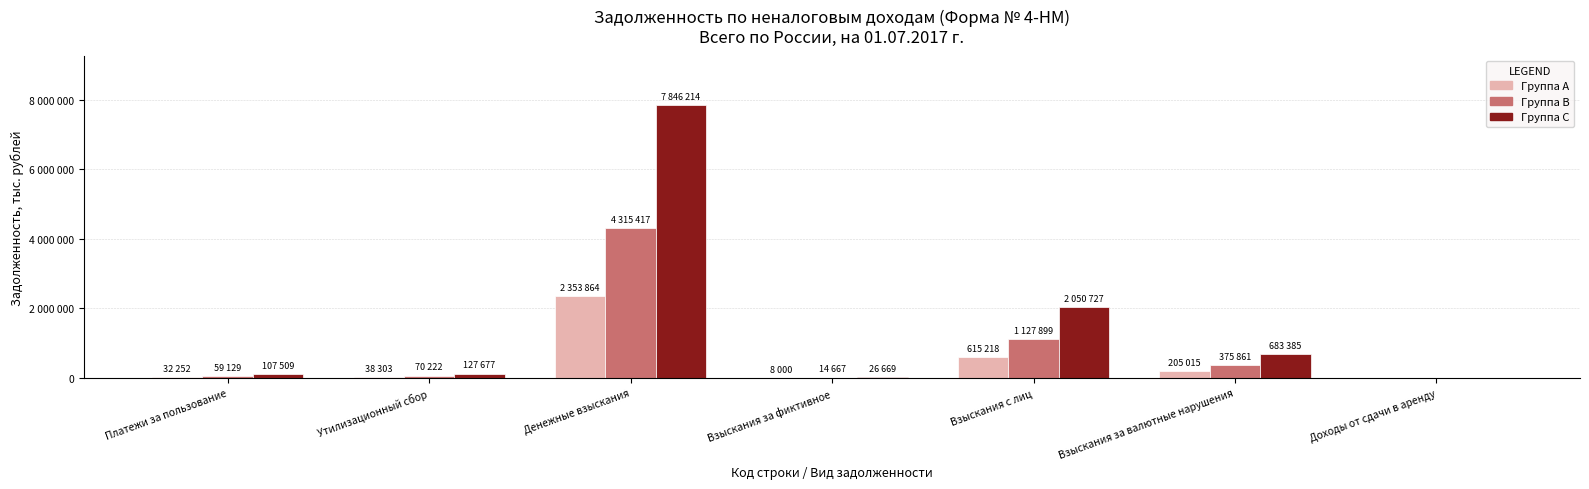

Are the bars horizontal?

No